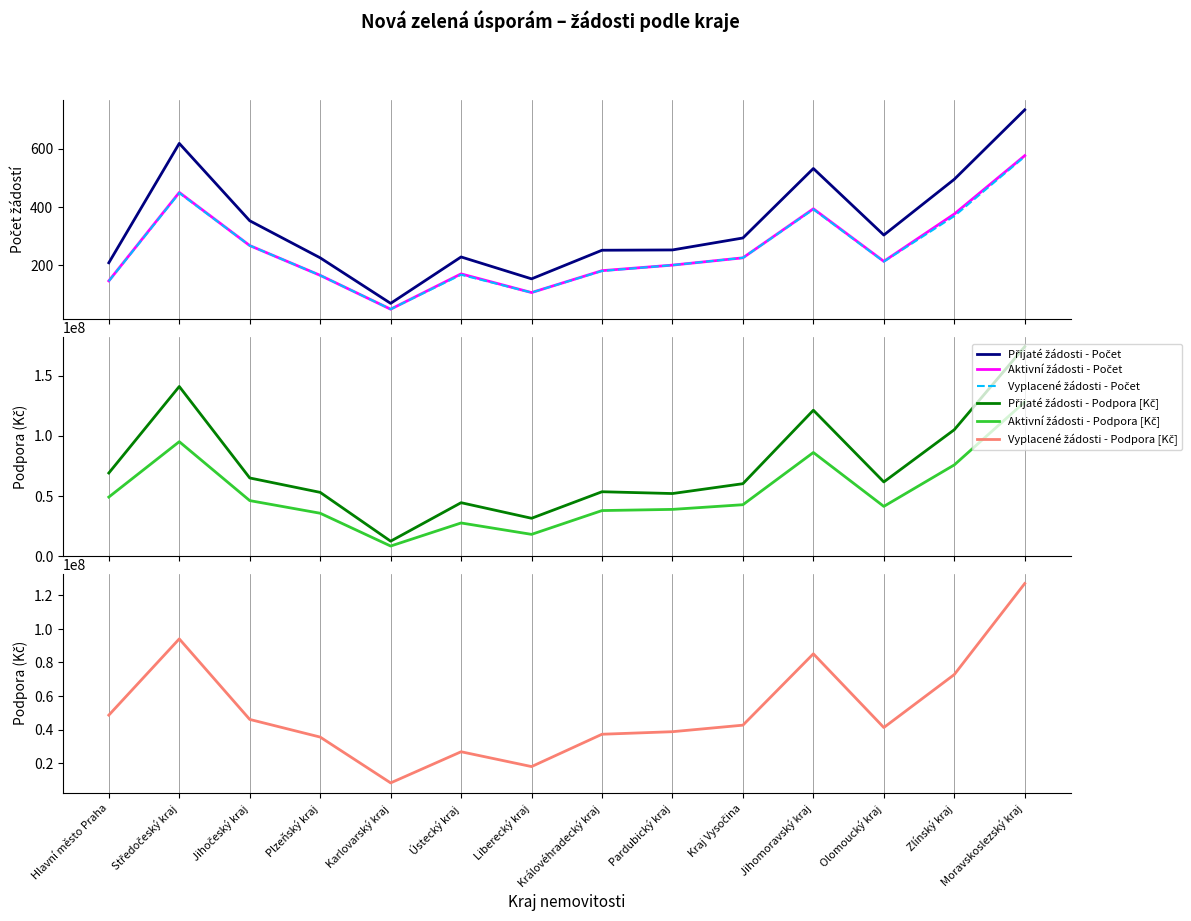

Reading left to right, extract all data points from this chart.

Přijaté žádosti - Počet: Hlavní město Praha=209	Středočeský kraj=618	Jihočeský kraj=353	Plzeňský kraj=226	Karlovarský kraj=70	Ústecký kraj=229	Liberecký kraj=154	Královéhradecký kraj=252	Pardubický kraj=253	Kraj Vysočina=294	Jihomoravský kraj=532	Olomoucký kraj=304	Zlínský kraj=495	Moravskoslezský kraj=733
Aktivní žádosti - Počet: Hlavní město Praha=147	Středočeský kraj=450	Jihočeský kraj=268	Plzeňský kraj=166	Karlovarský kraj=50	Ústecký kraj=171	Liberecký kraj=107	Královéhradecký kraj=182	Pardubický kraj=201	Kraj Vysočina=226	Jihomoravský kraj=394	Olomoucký kraj=214	Zlínský kraj=376	Moravskoslezský kraj=576
Vyplacené žádosti - Počet: Hlavní město Praha=146	Středočeský kraj=448	Jihočeský kraj=268	Plzeňský kraj=166	Karlovarský kraj=50	Ústecký kraj=168	Liberecký kraj=107	Královéhradecký kraj=181	Pardubický kraj=201	Kraj Vysočina=226	Jihomoravský kraj=392	Olomoucký kraj=213	Zlínský kraj=369	Moravskoslezský kraj=573
Přijaté žádosti - Podpora [Kč]: Hlavní město Praha=69031616	Středočeský kraj=141022667	Jihočeský kraj=64903290	Plzeňský kraj=52913020	Karlovarský kraj=12299638	Ústecký kraj=44326665	Liberecký kraj=31358680	Královéhradecký kraj=53437397	Pardubický kraj=51939573	Kraj Vysočina=60136304	Jihomoravský kraj=121282685	Olomoucký kraj=61595652	Zlínský kraj=105036468	Moravskoslezský kraj=174160009
Aktivní žádosti - Podpora [Kč]: Hlavní město Praha=49014964	Středočeský kraj=95099882	Jihočeský kraj=46065718	Plzeňský kraj=35545615	Karlovarský kraj=8244562	Ústecký kraj=27455128	Liberecký kraj=17967396	Královéhradecký kraj=37771250	Pardubický kraj=38755777	Kraj Vysočina=42647970	Jihomoravský kraj=86090458	Olomoucký kraj=41245844	Zlínský kraj=75761737	Moravskoslezský kraj=128173953
Vyplacené žádosti - Podpora [Kč]: Hlavní město Praha=48629964	Středočeský kraj=94062062	Jihočeský kraj=46065718	Plzeňský kraj=35545615	Karlovarský kraj=8244562	Ústecký kraj=26804037	Liberecký kraj=17967396	Královéhradecký kraj=37236250	Pardubický kraj=38755777	Kraj Vysočina=42647970	Jihomoravský kraj=85170458	Olomoucký kraj=41245844	Zlínský kraj=72801737	Moravskoslezský kraj=127047799